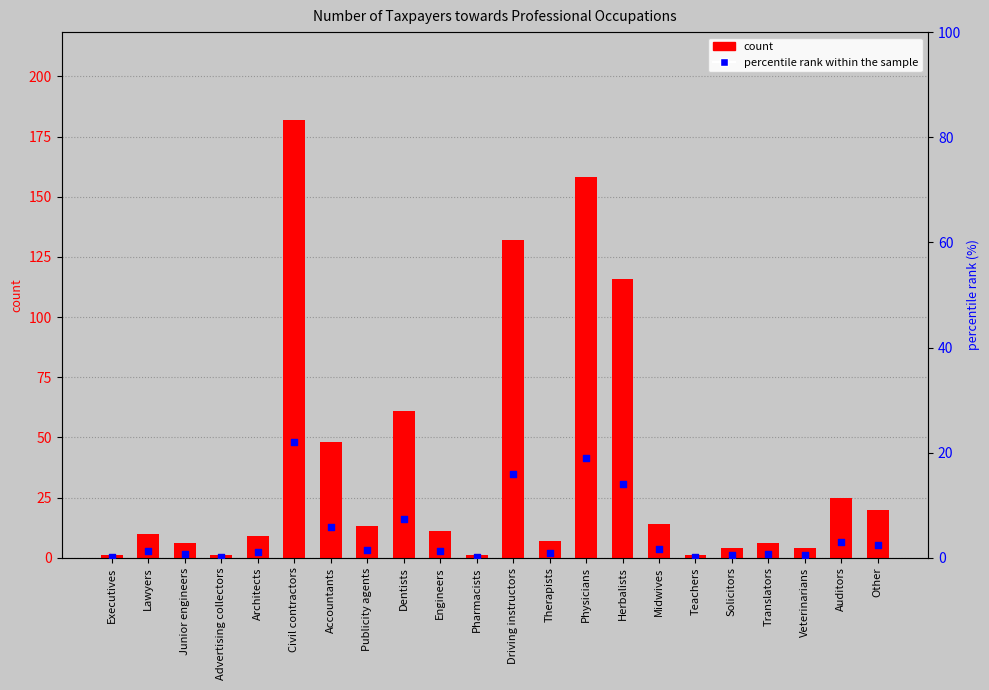

Which series has the widest spread of Y values?

count